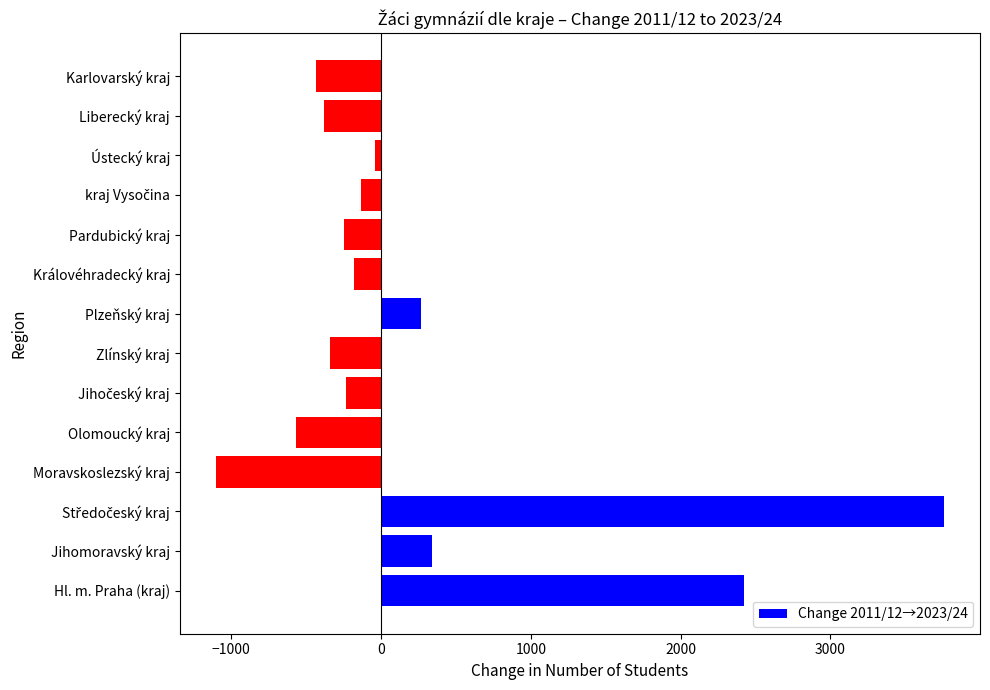

What is the difference between the second highest and second lowest values?

2990